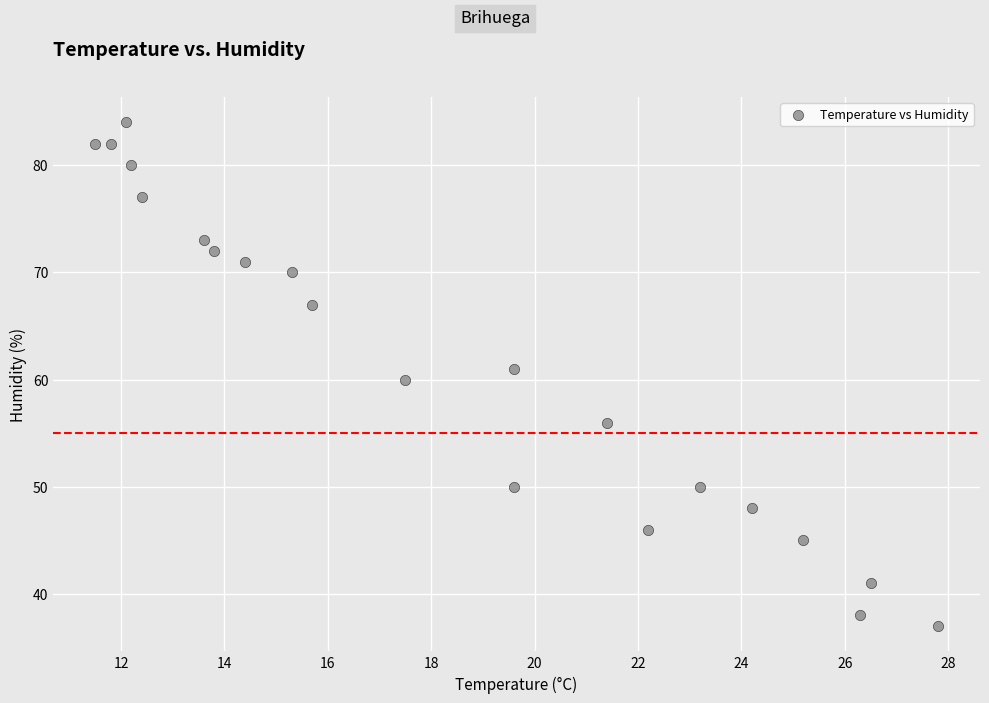

What is the range of Y values (max minus min)?

47